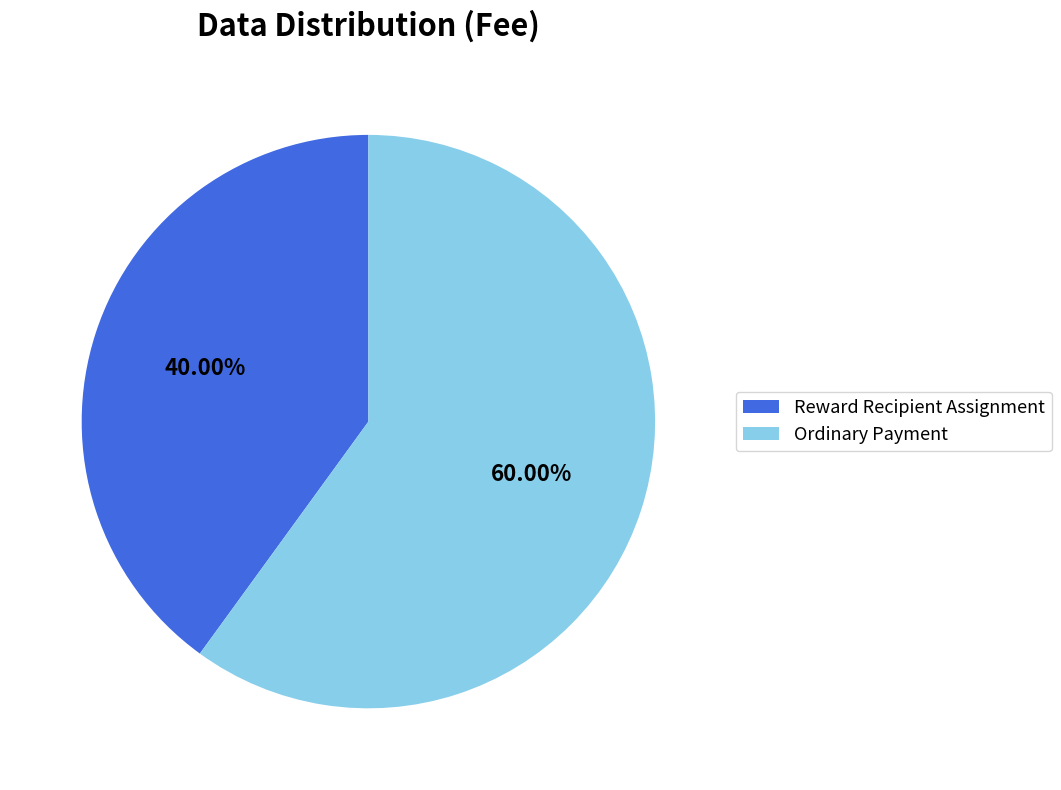

Combined, do Ordinary Payment and Reward Recipient Assignment account for over 50%?

Yes